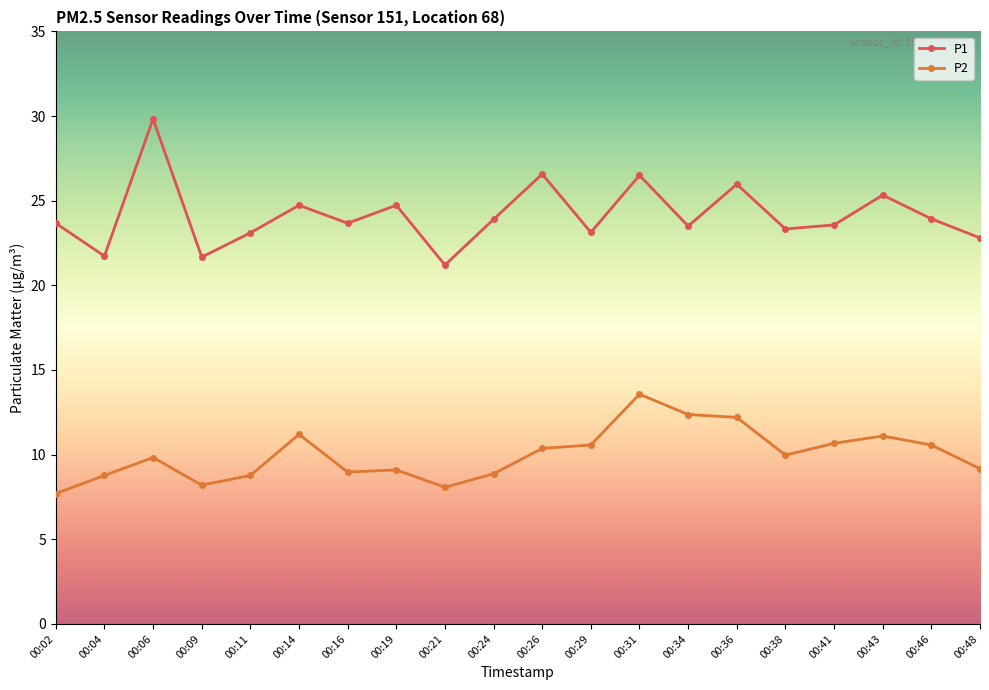

List the series in order of their peak value, lowest first.

P2, P1